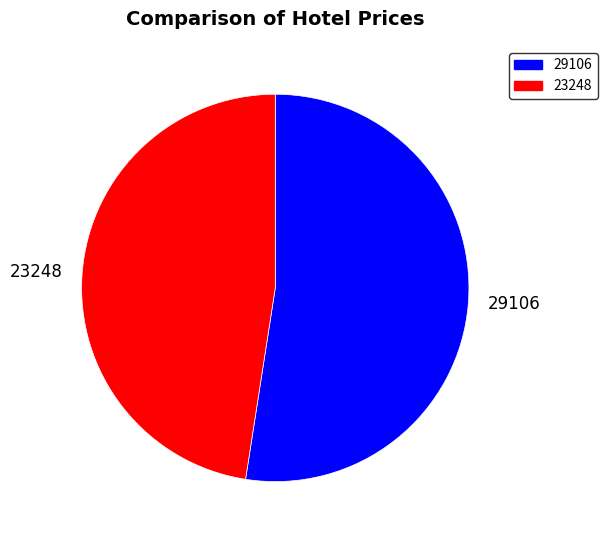

What is the smallest slice in the pie chart?

23248